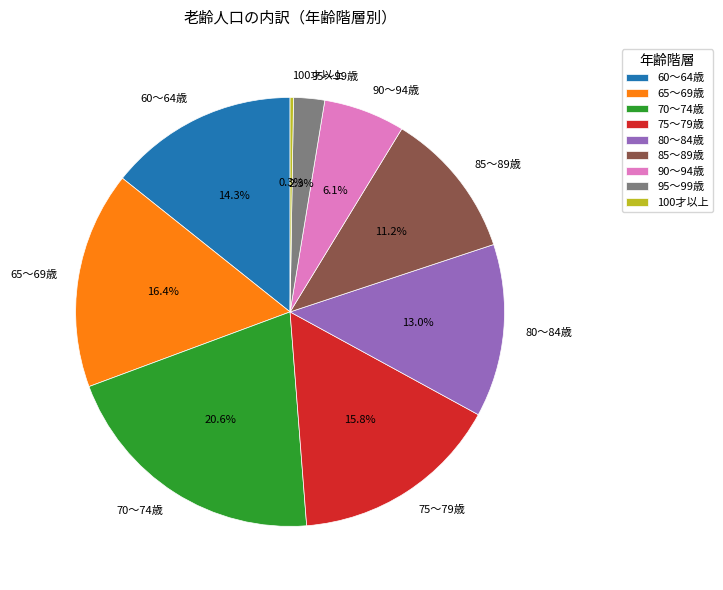

Which slice is the largest?

70～74歳